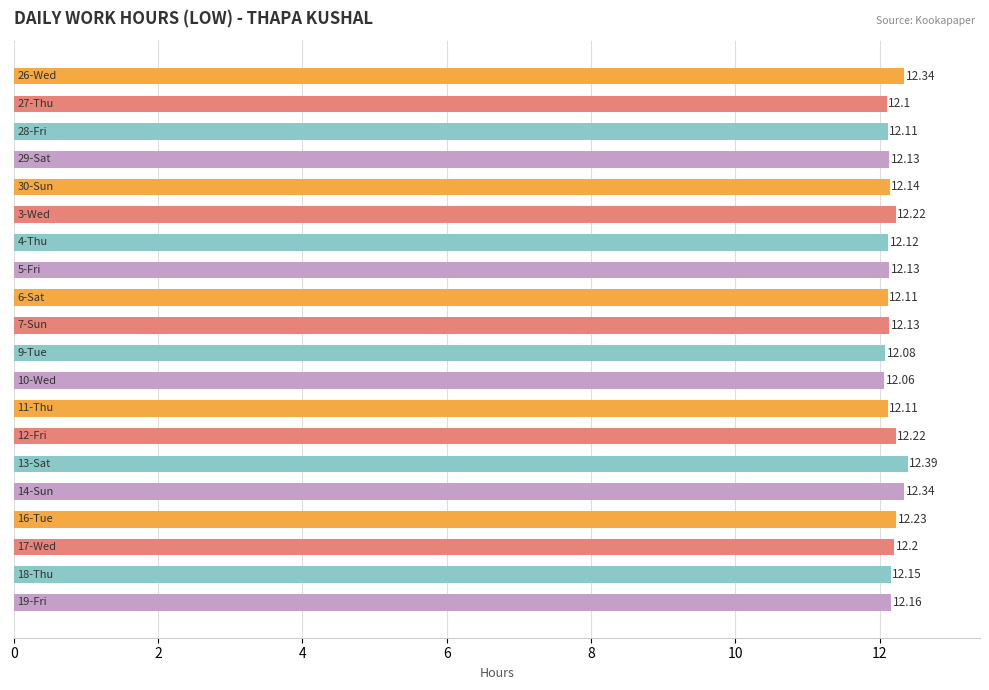

What is the sum of all values?

243.5